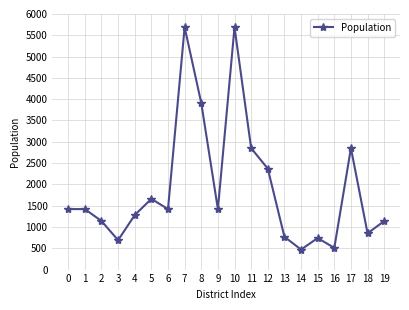

How many data points are less than 1420?

9